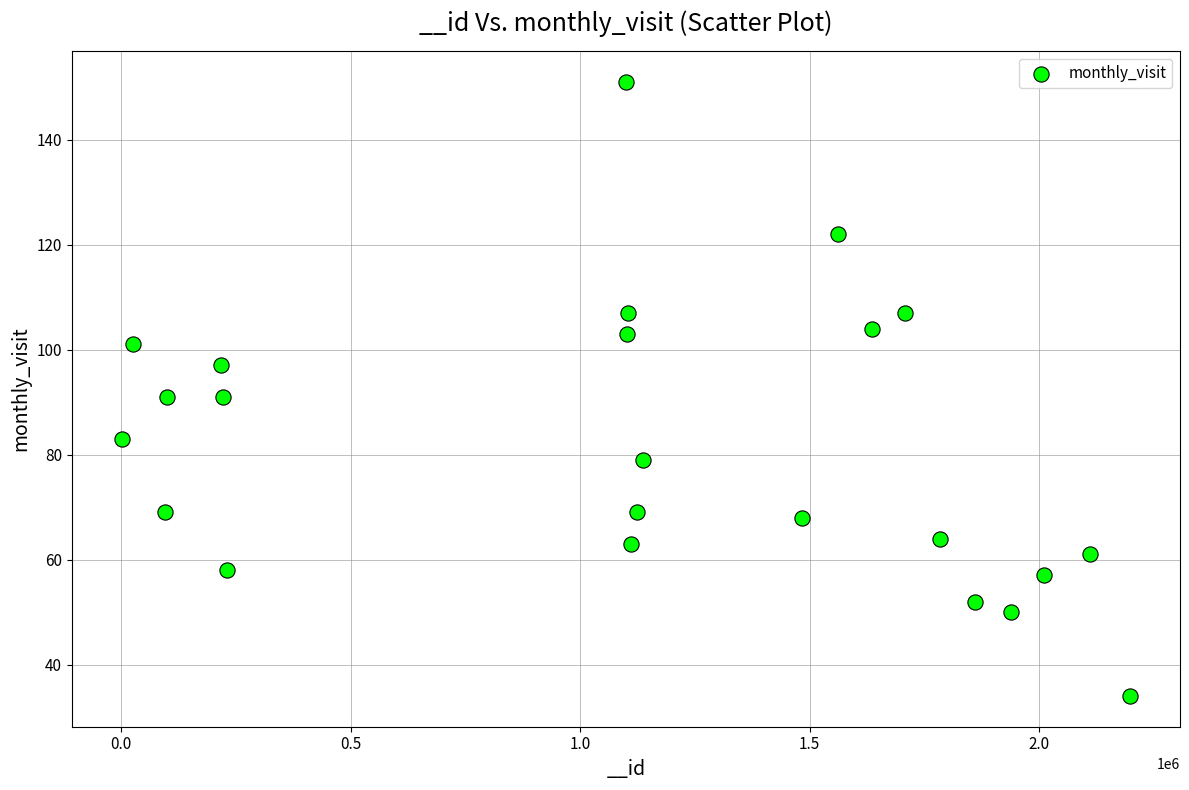

What is the range of Y values (max minus min)?

117